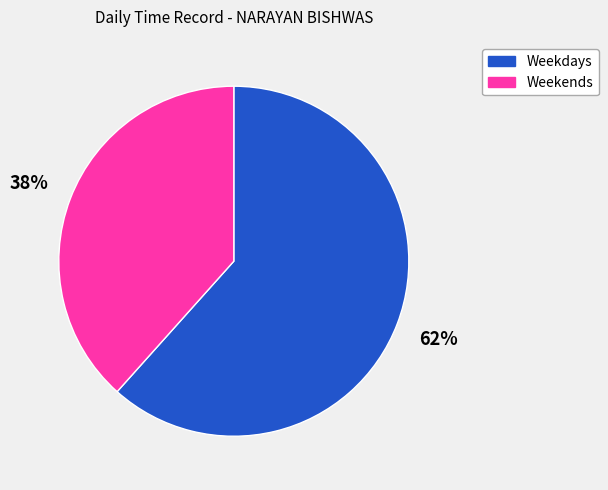

Between Weekdays and Weekends, which is larger?

Weekdays